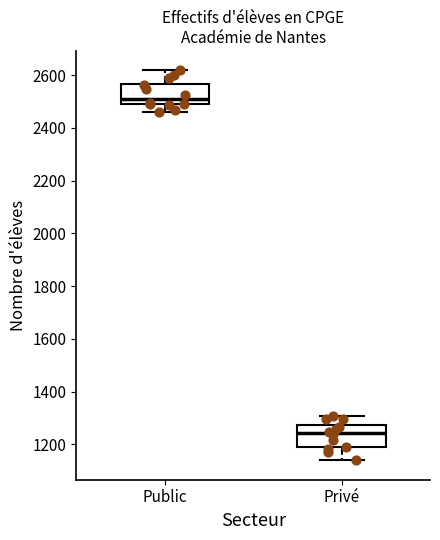

Reading left to right, transcribe this box plot: for each box, give where its median line is, the range the box spans, and where its two whiskers end, as read against the y-axis. The values are not printed on the chart, so give them approximately, as read against the axis.

Public: median 2500 (just above the box's lower edge), box 2500 to 2560, whiskers 2460 to 2620
Privé: median 1240, box 1180 to 1280, whiskers 1140 to 1300